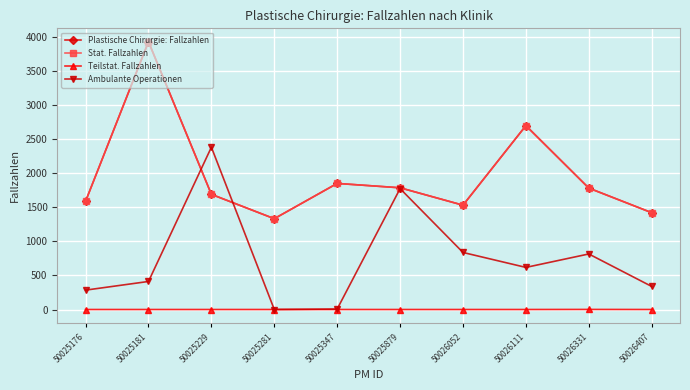

At how many categories does at least one series exceed 3153?

1